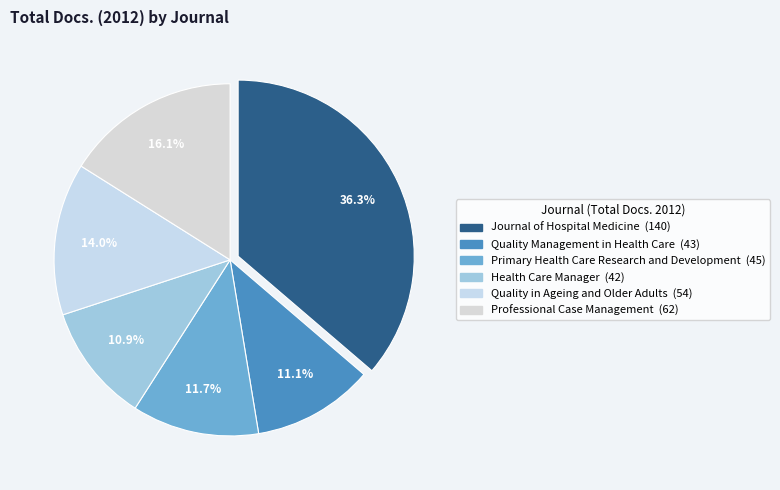

What portion of the pie excludes Primary Health Care Research and Development?

88.3%